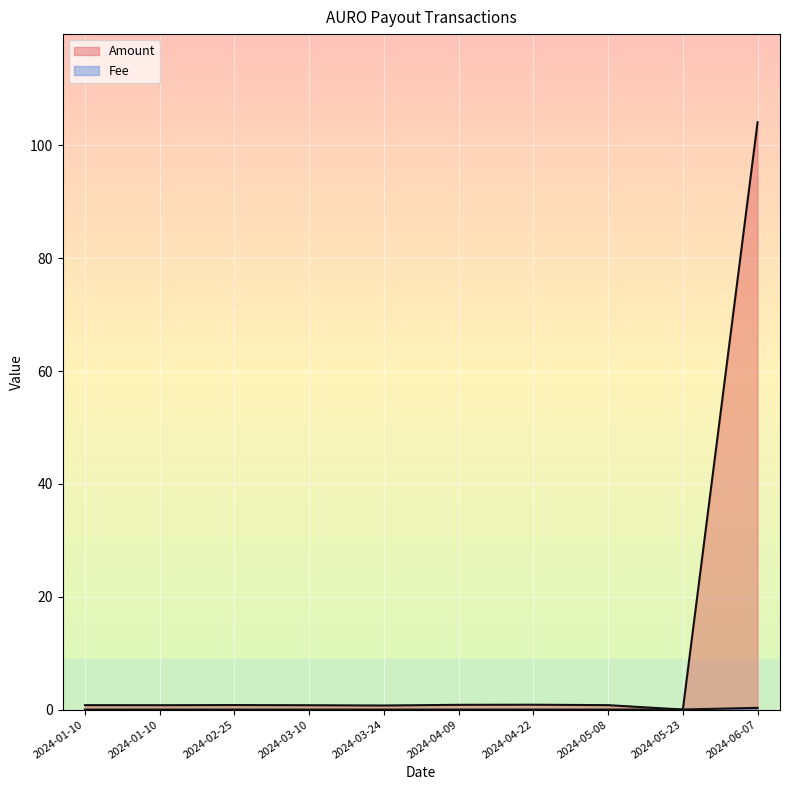

Rank the series by their maximum value, from lowest to highest.

Fee, Amount